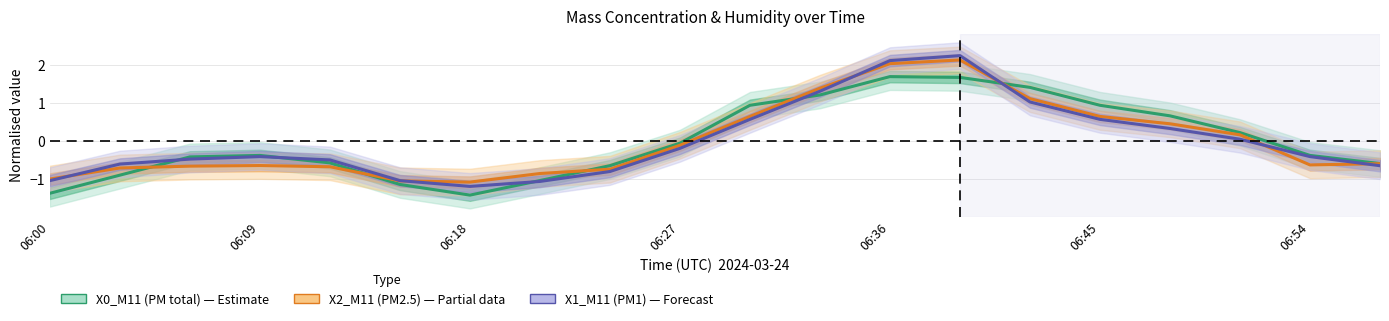

Is it true that X2_M11 (PM2.5) equals -0.6 at 19?

True